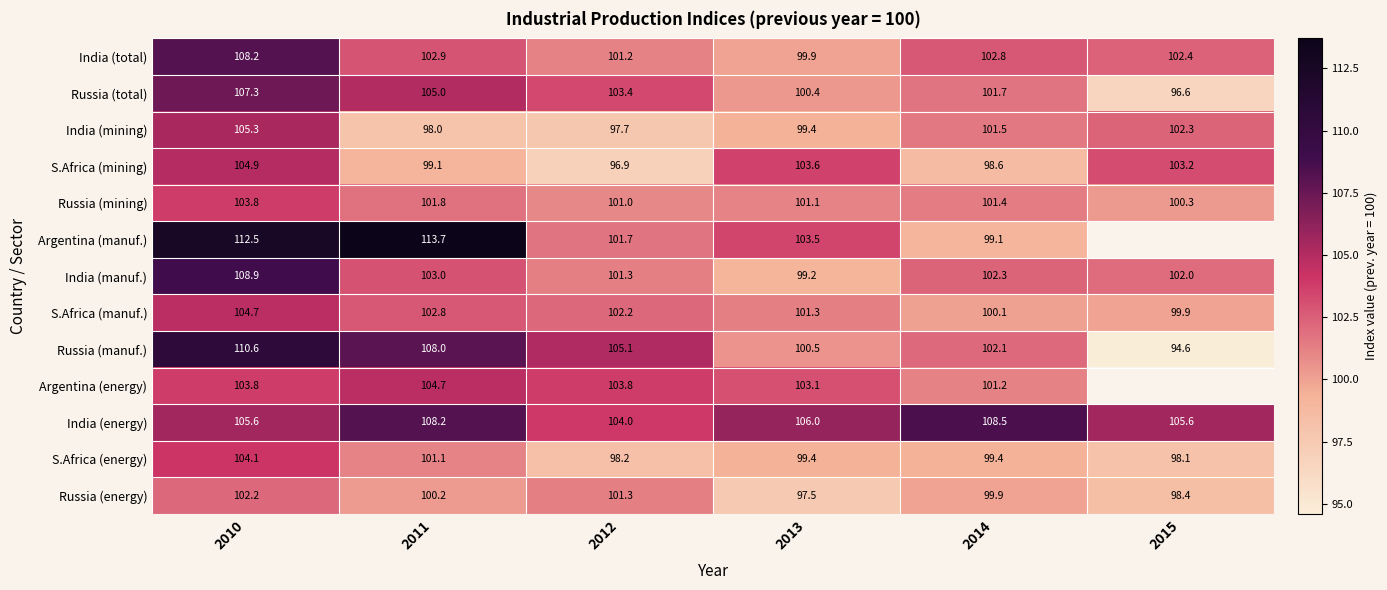

What is the spread (max minus min) of values at 2011?

15.7